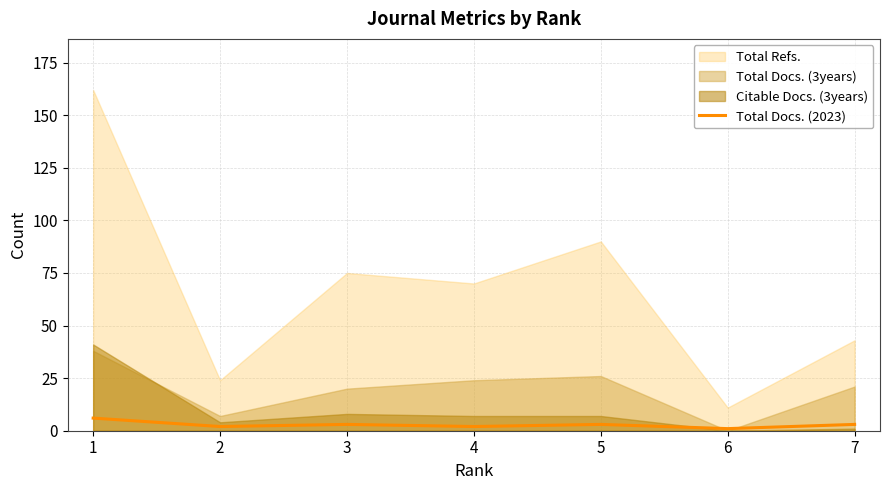

At which category does the data reach its first local valley?

2